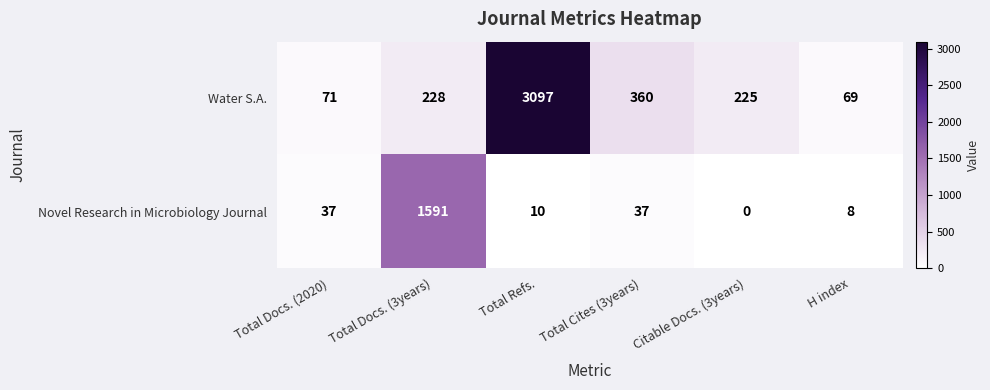

What is the sum of all Water S.A. values?

4050